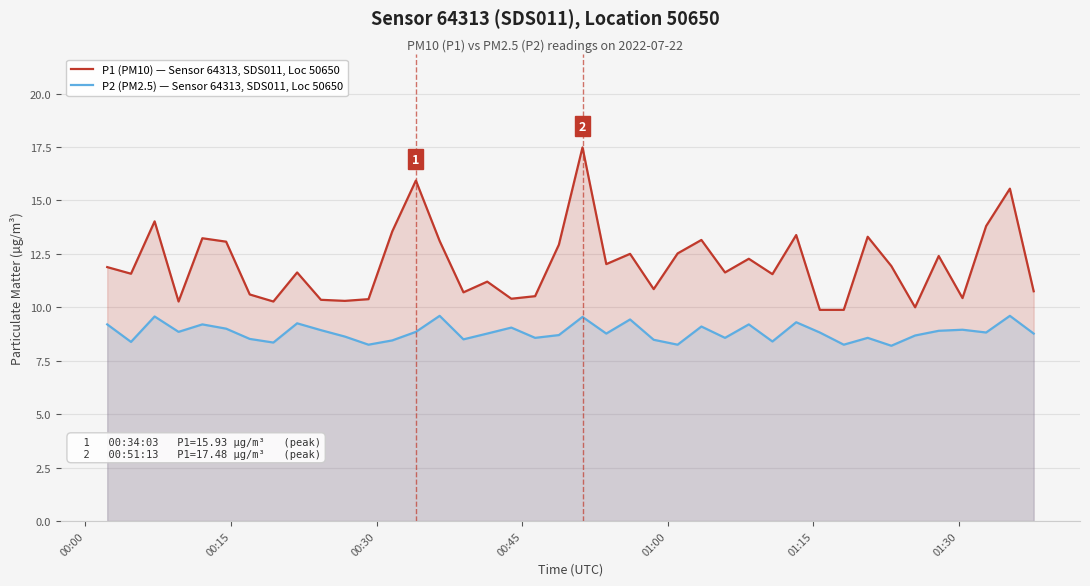

Which series has the largest range (max minus min)?

P1 (PM10) — Sensor 64313, SDS011, Loc 50650